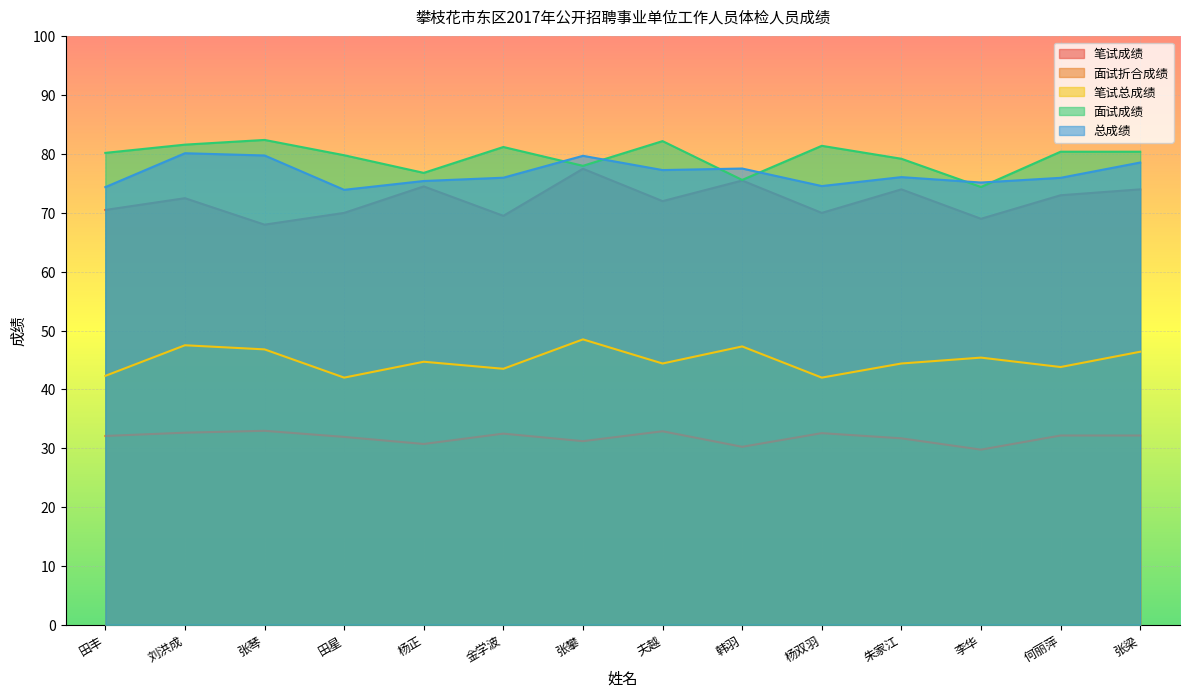

At how many categories does at least one series exceed 46?

14